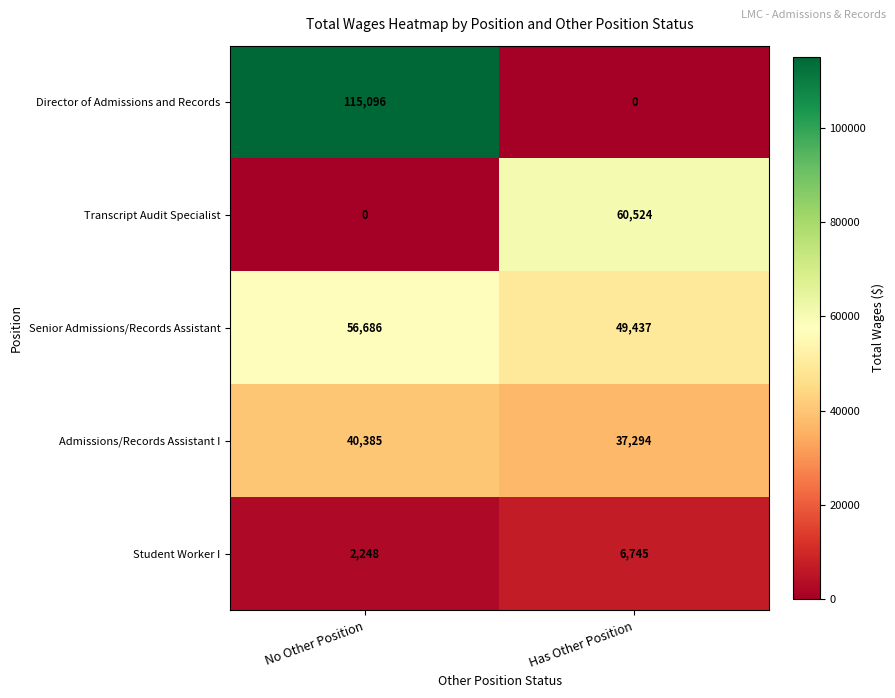

What is the sum of the Senior Admissions/Records Assistant values at Has Other Position and No Other Position?

106123